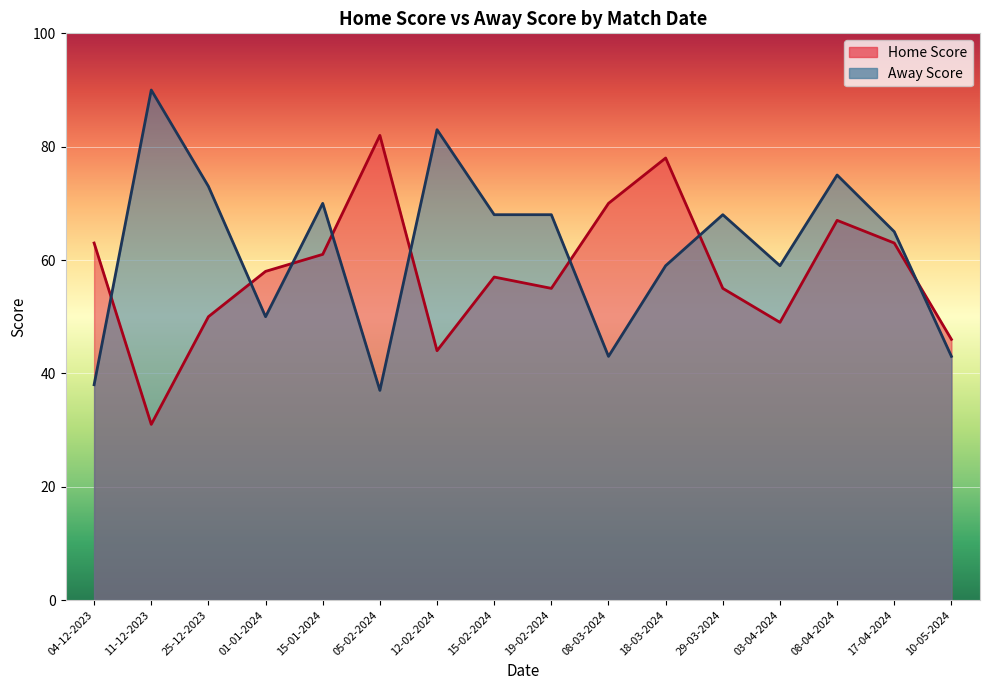

What is the value of the Away Score point at the 11th from the left?

59